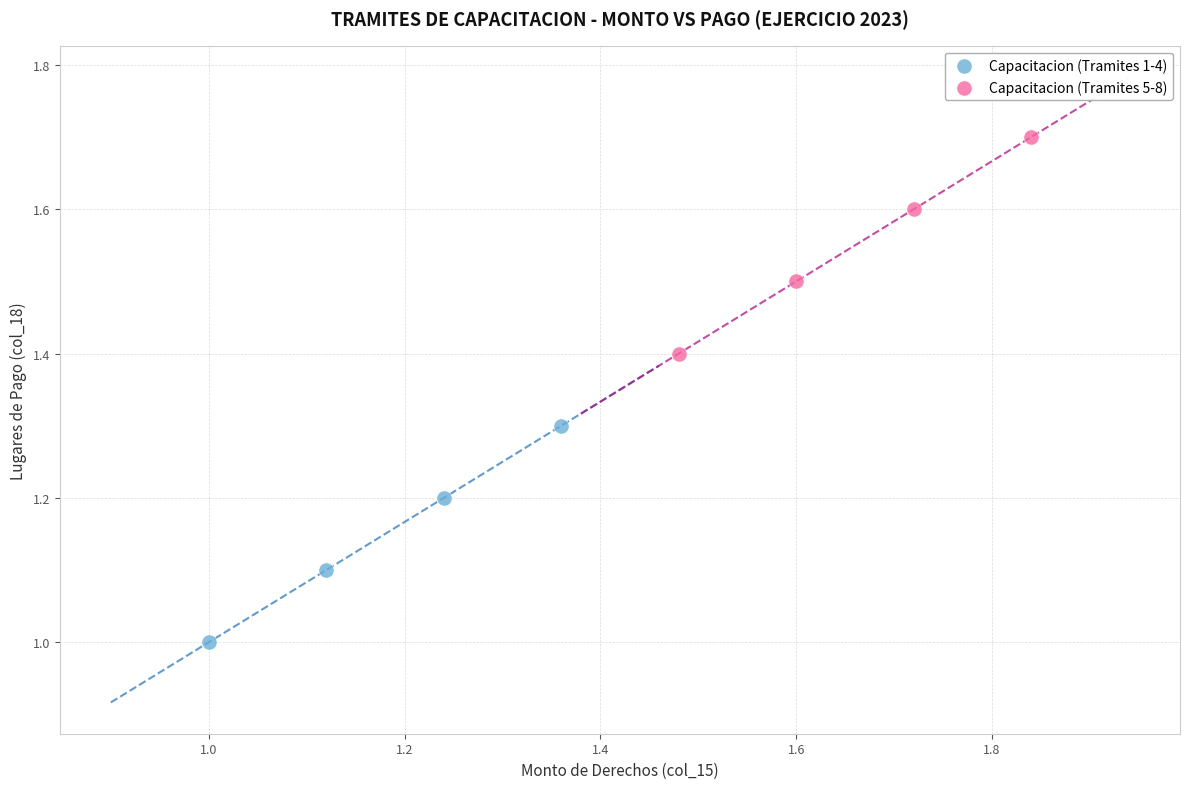

What are all the series names shown in the legend?

Capacitacion (Tramites 1-4), Capacitacion (Tramites 5-8)